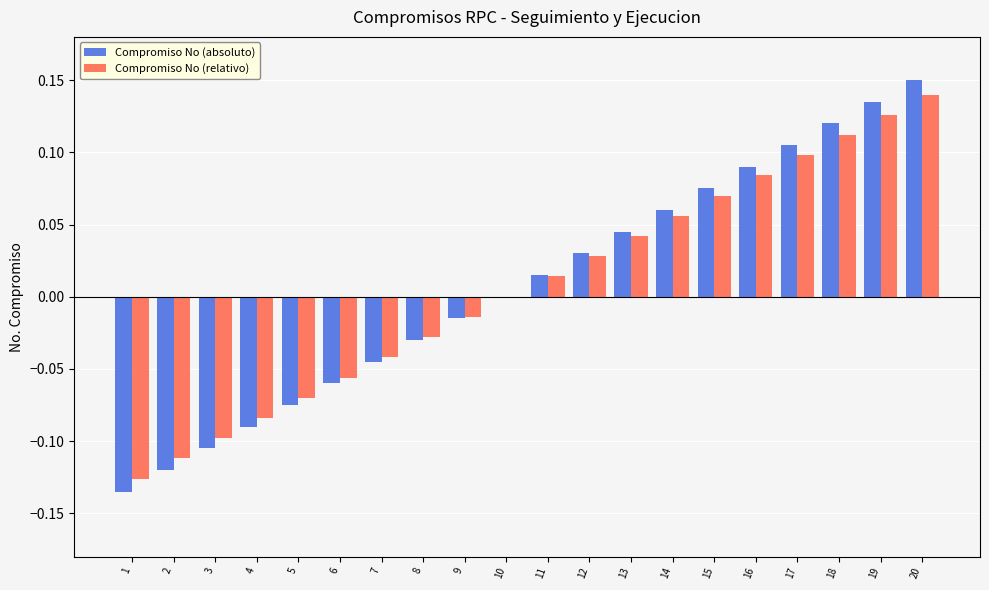

What is the total value across all series at 19?

0.3